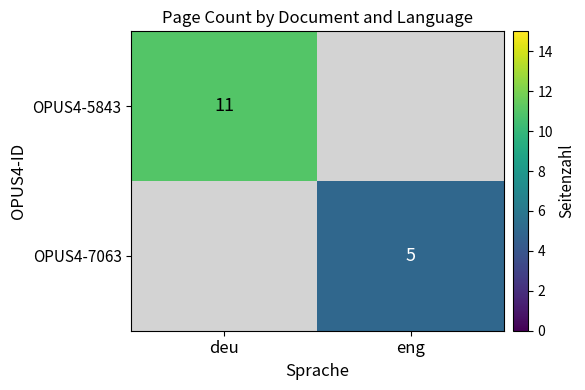

The OPUS4-5843 series shows 11.0 at deu. True or false?

True